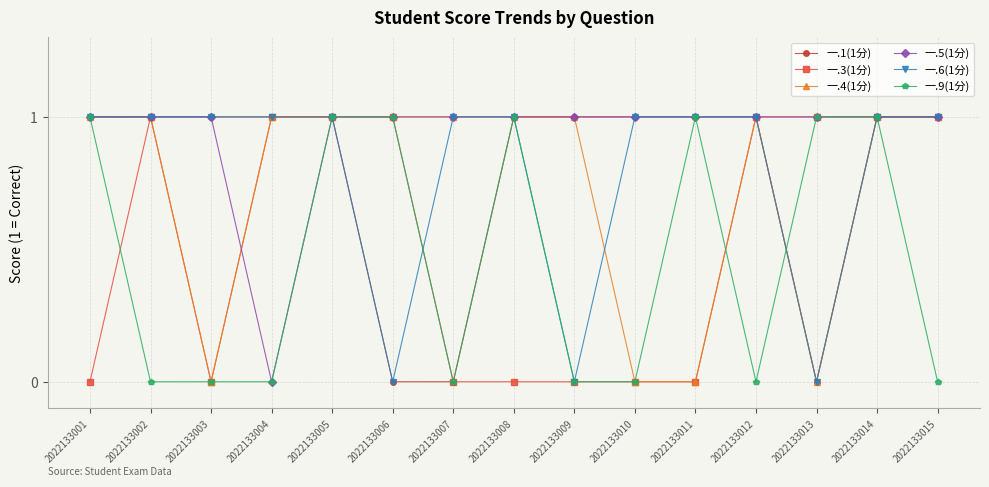

What is the total value across all series at 2022133002?

5